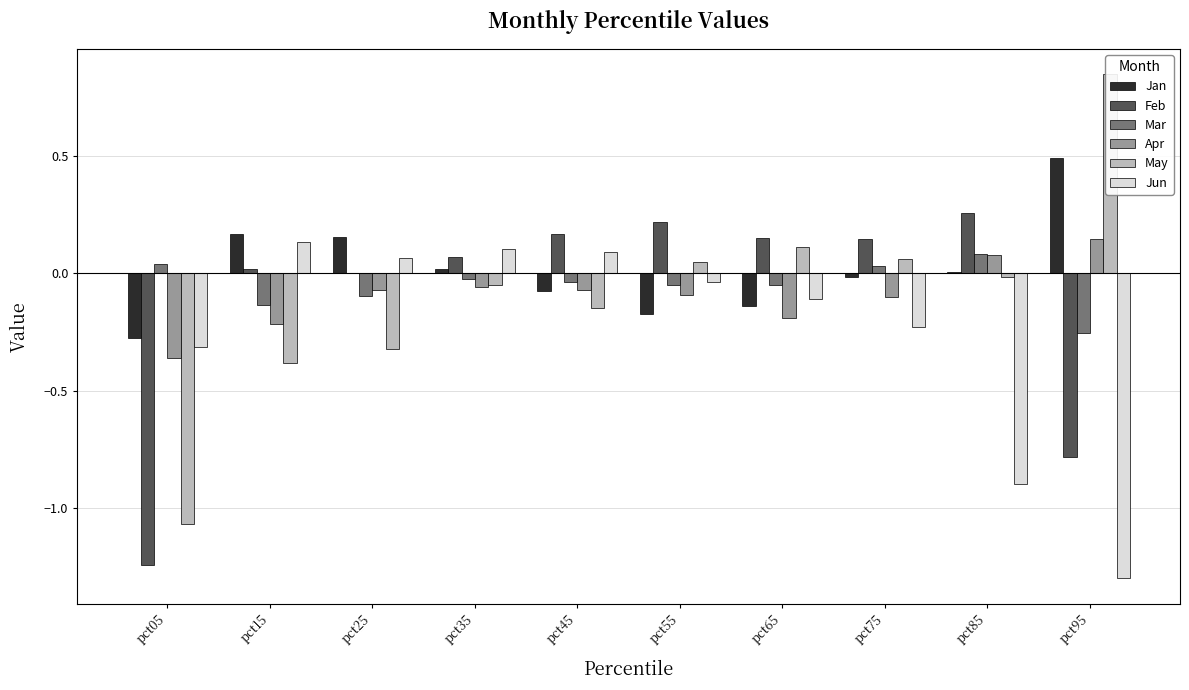

At which category is the sum across all series the highest?

pct35